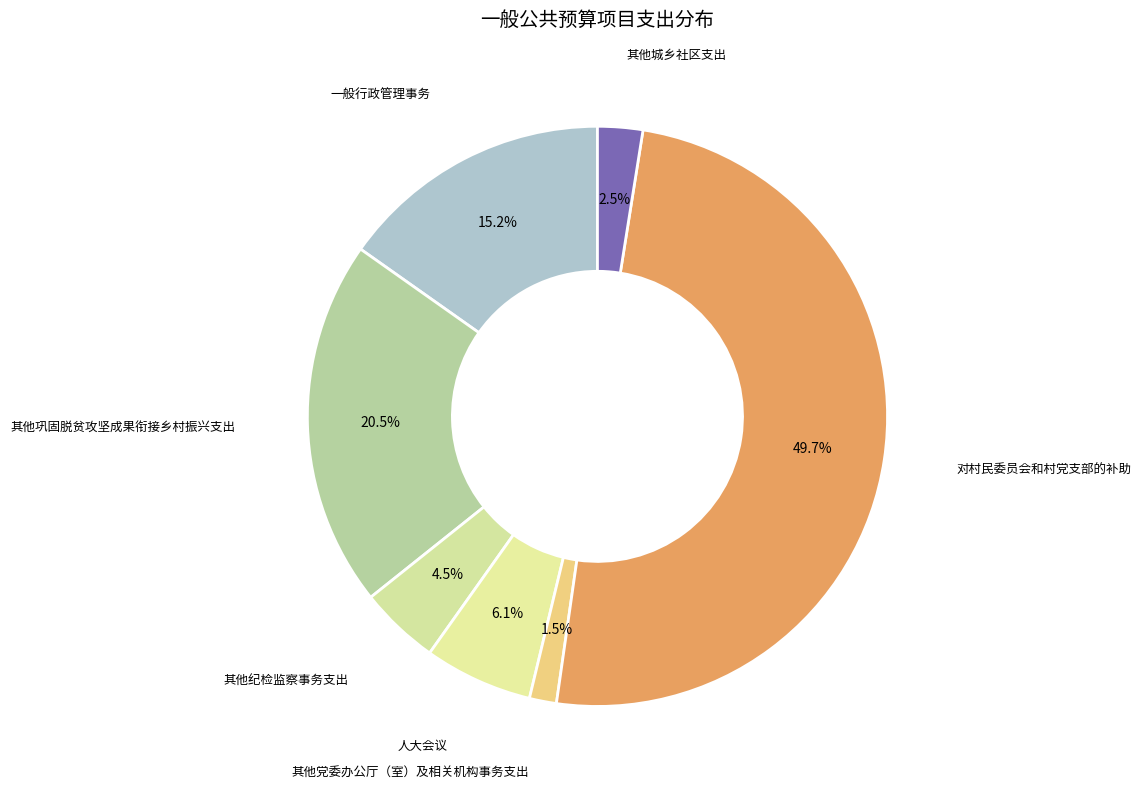

Which category has the biggest portion of the pie?

对村民委员会和村党支部的补助